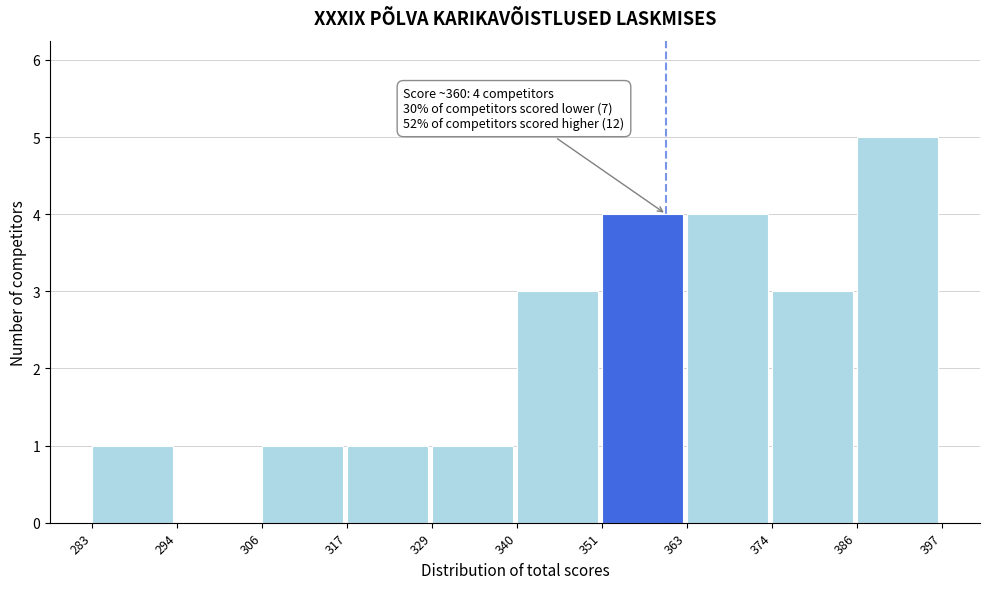

Which range on the x-axis has the tallest bar?

386 to 397